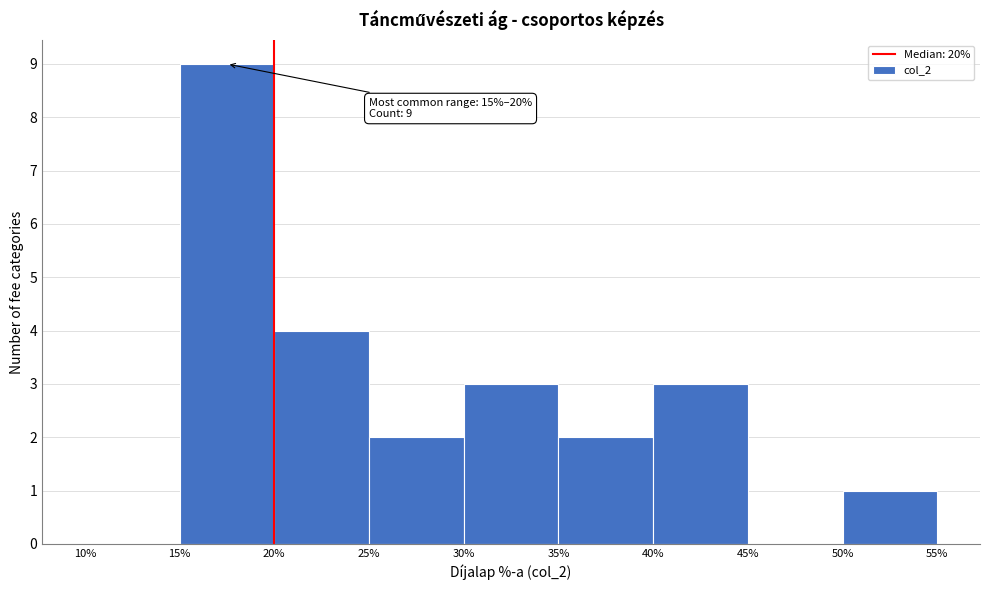

Over which range of the x-axis is the bar tallest?

15% to 20%